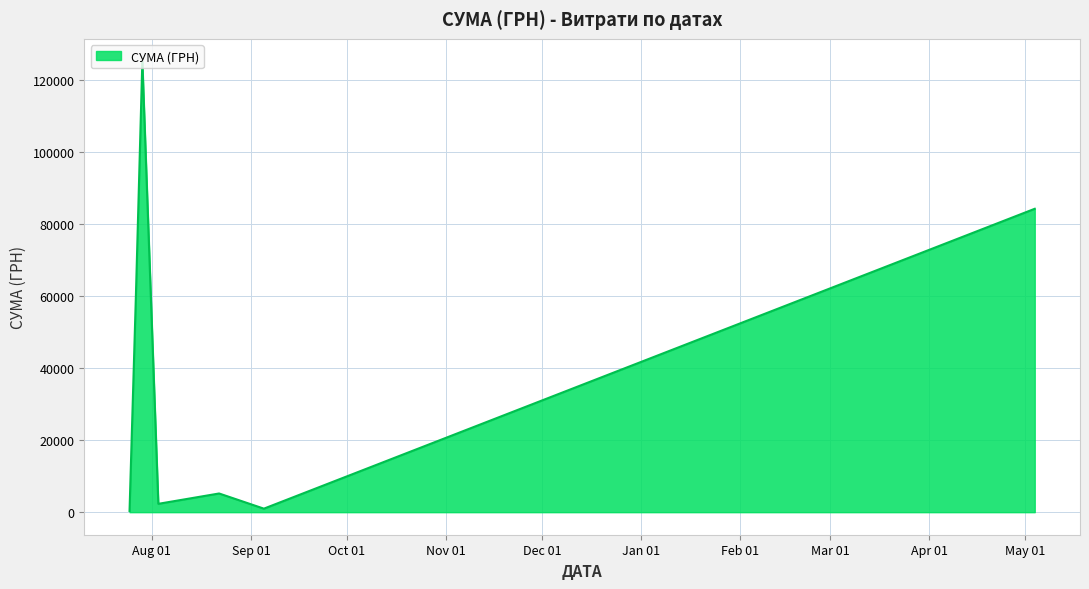

What is the maximum value shown in the chart?

125155.0